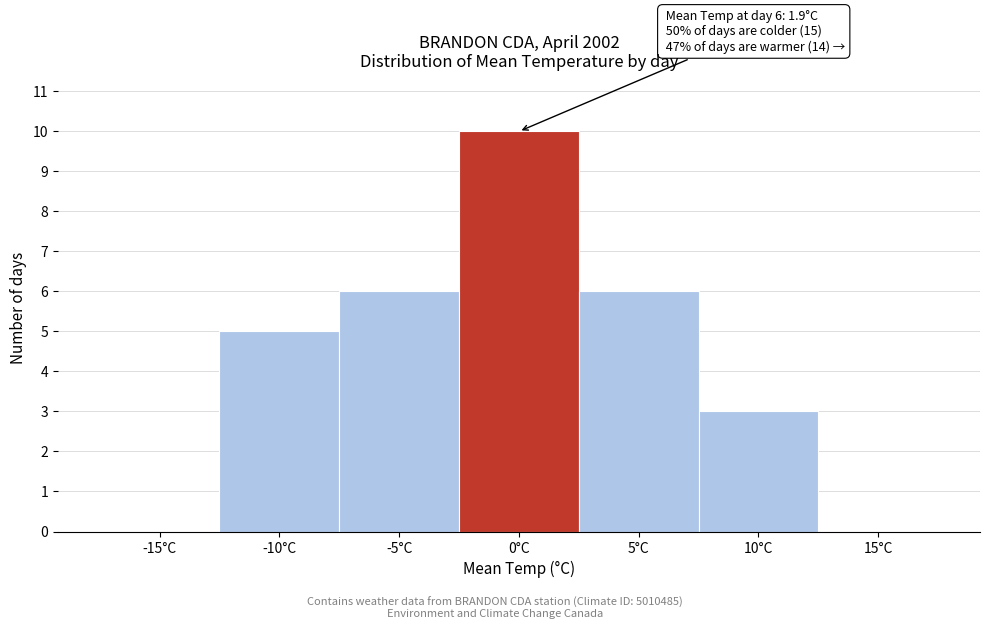

Reading right to left, what are all the values shown in this chart?

15°C=0	10°C=3	5°C=6	0°C=10	-5°C=6	-10°C=5	-15°C=0